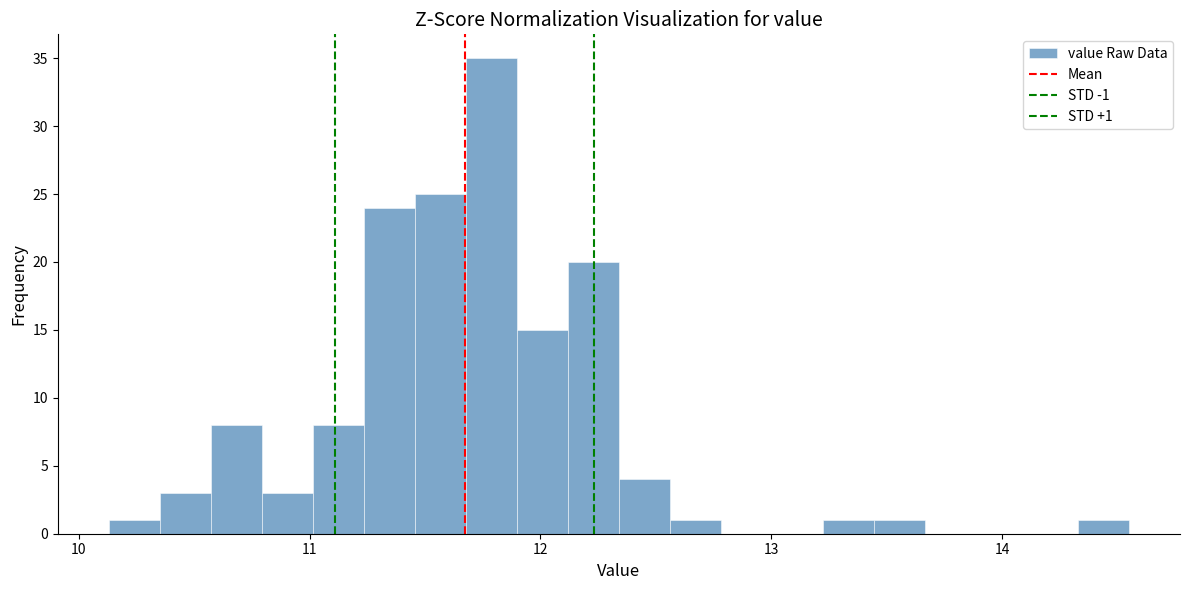

Around what value on the x-axis is the tallest bar? Give the approximate position of its centre, as read against the axis.

11.8